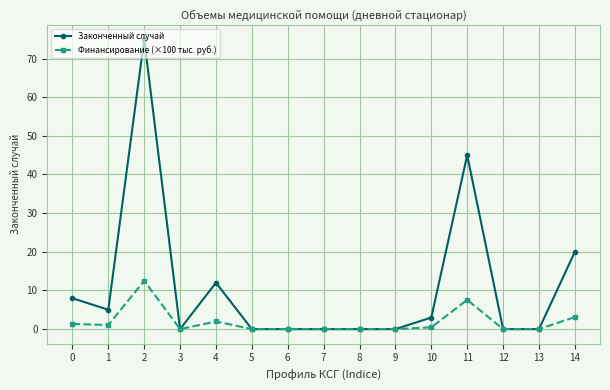

The Финансирование (×100 тыс. руб.) series shows 1.1 at 1. True or false?

True